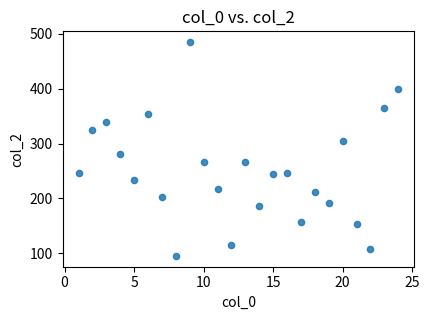

What Y value in the scatter plot is closest to 290?

281